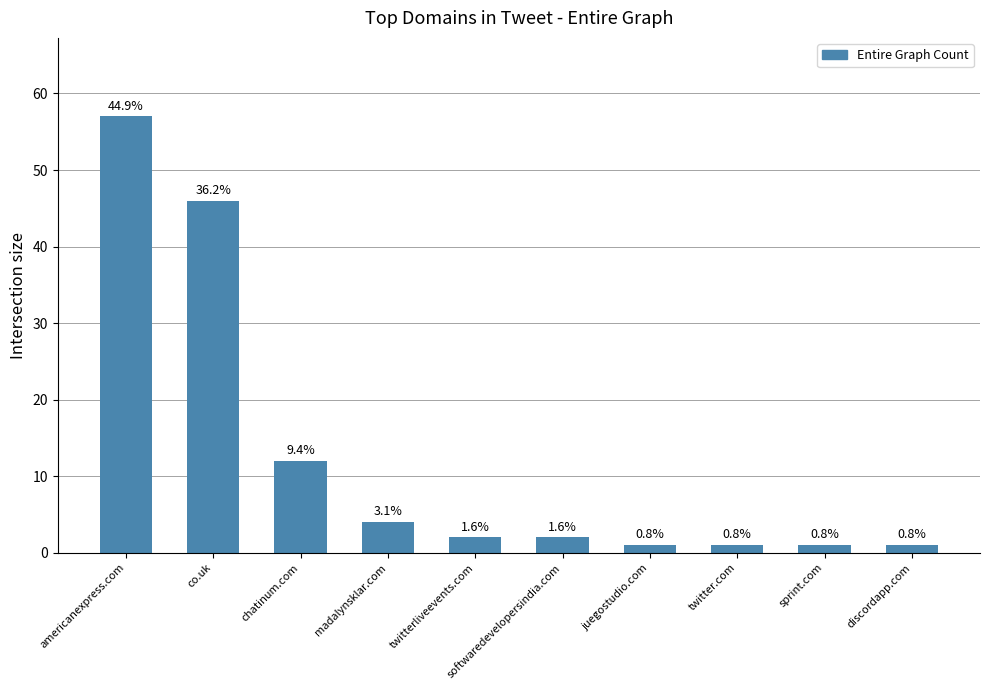

Reading right to left, transcribe all the data shown in this chart.

discordapp.com=1	sprint.com=1	twitter.com=1	juegostudio.com=1	softwaredevelopersindia.com=2	twitterliveevents.com=2	madalynsklar.com=4	chatinum.com=12	co.uk=46	americanexpress.com=57